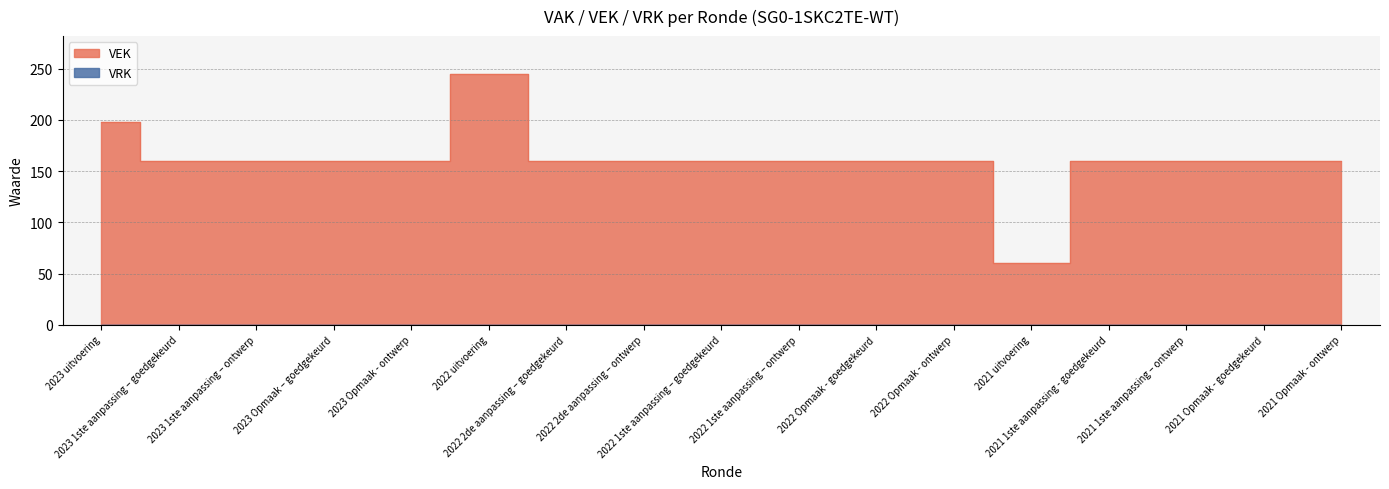

At which label is the value closest to 152?

2023 1ste aanpassing – goedgekeurd